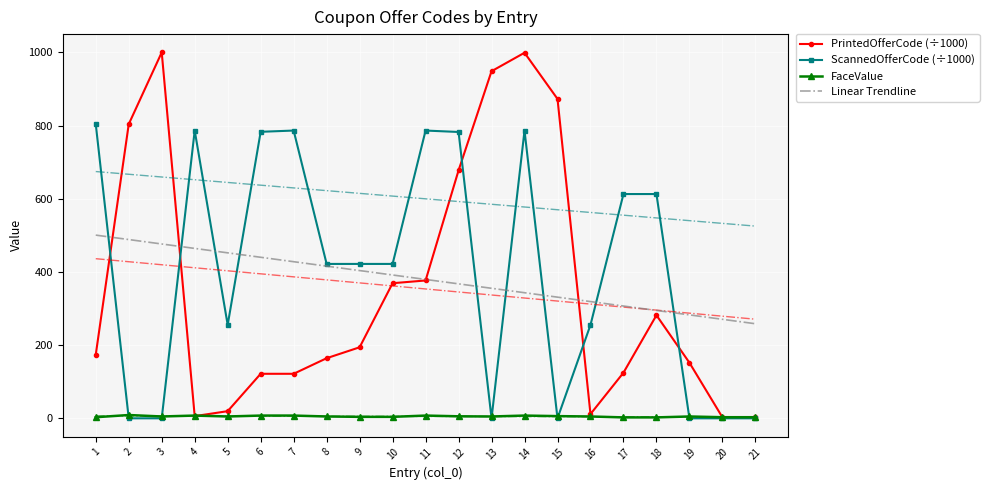

How many times do Linear Trendline and ScannedOfferCode (÷1000) cross each other?

9